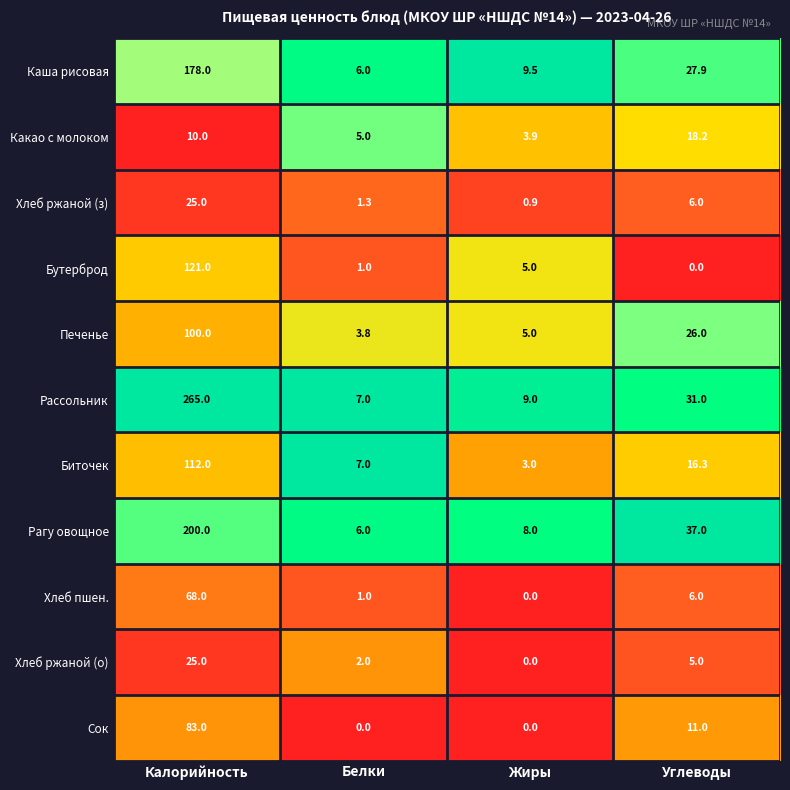

What is the difference between the maximum and minimum values in the Какао с молоком series?

14.3